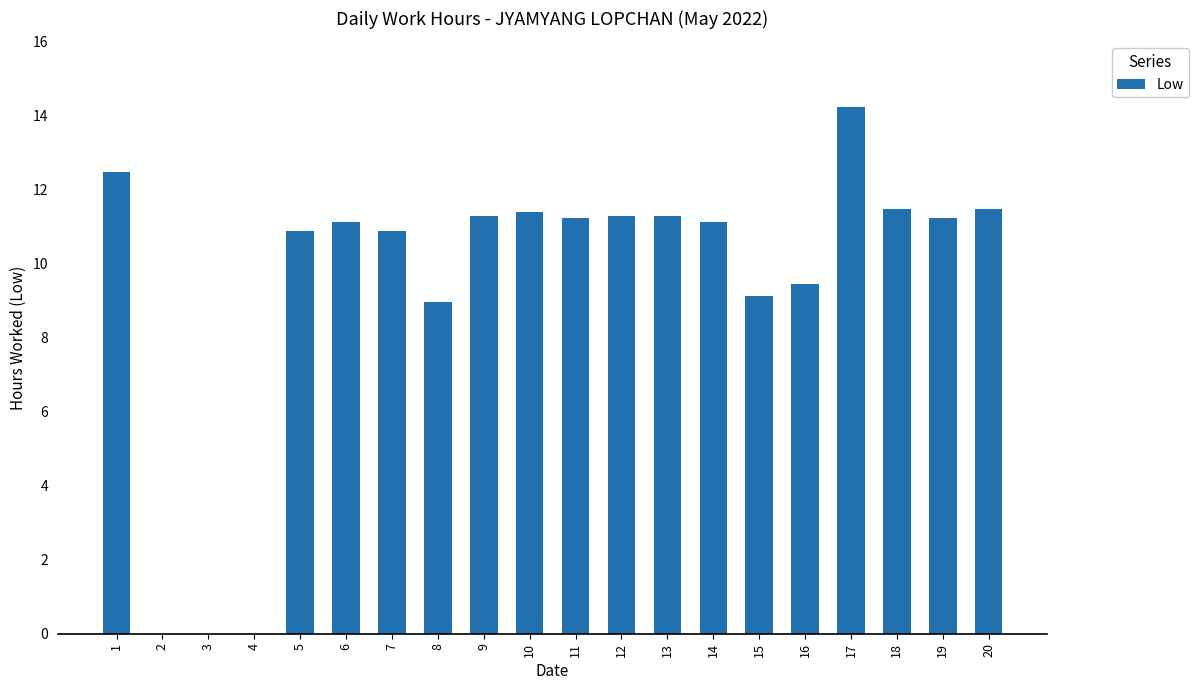

The chart shows a value of 11.5 at 18. True or false?

True